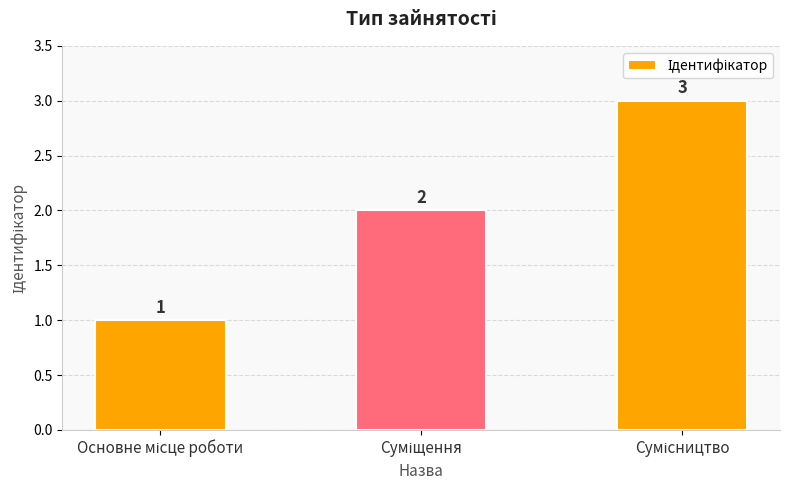

What is the maximum value shown in the chart?

3